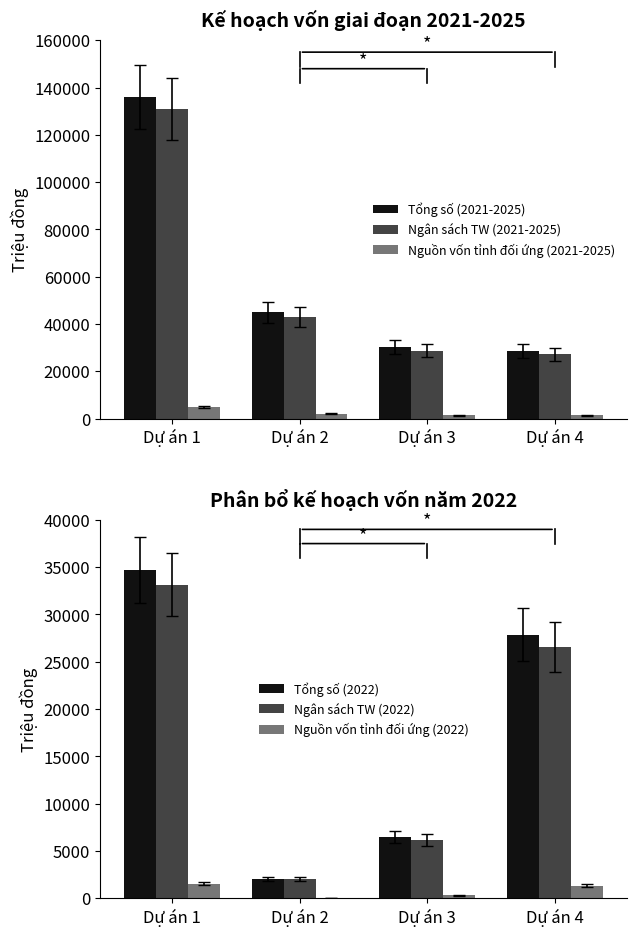

Rank the series by their maximum value, from lowest to highest.

Nguồn vốn tỉnh đối ứng (2022), Nguồn vốn tỉnh đối ứng (2021-2025), Ngân sách TW (2022), Tổng số (2022), Ngân sách TW (2021-2025), Tổng số (2021-2025)